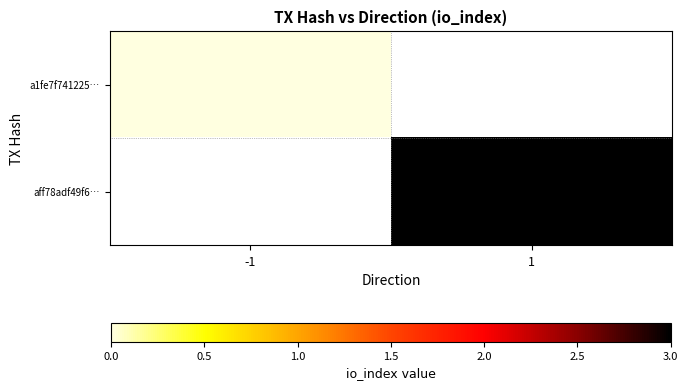

Between 1 and -1, which is larger?

-1